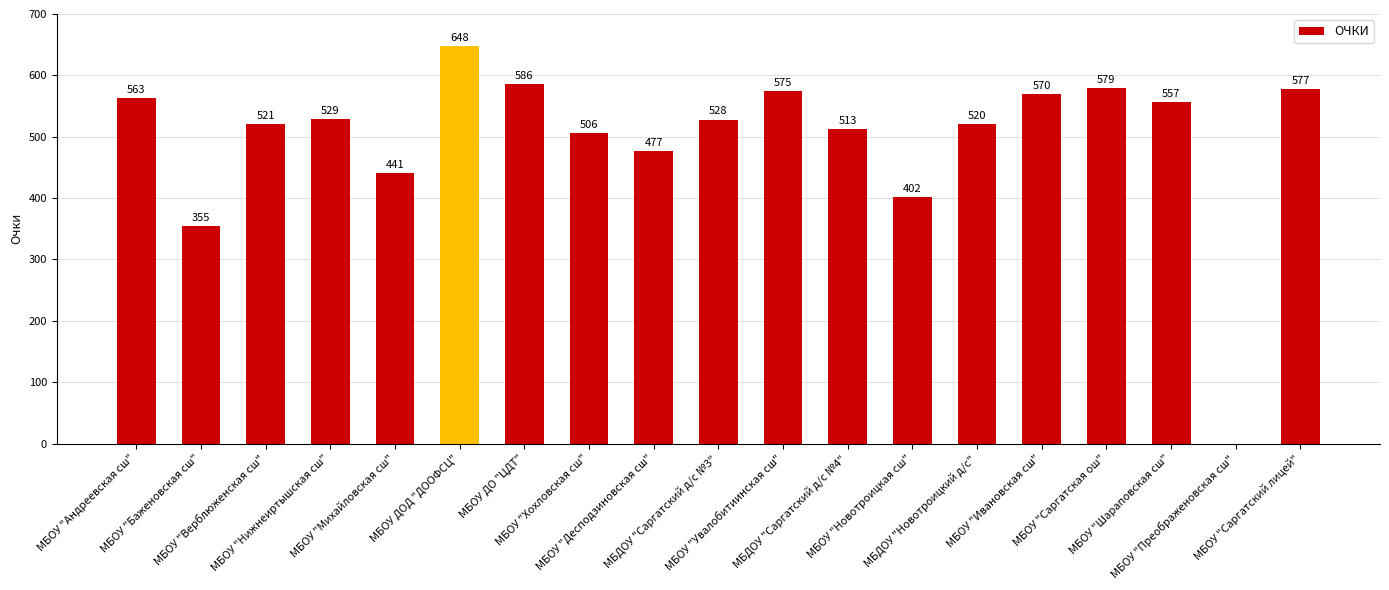

What is the sum of all values?

9447